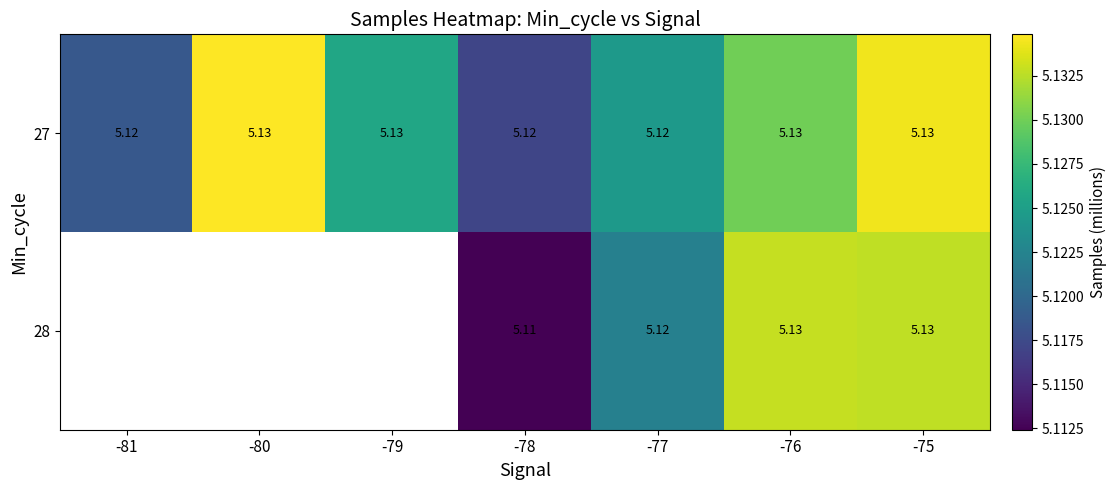

The 28 series shows 7.3 at -78. True or false?

False